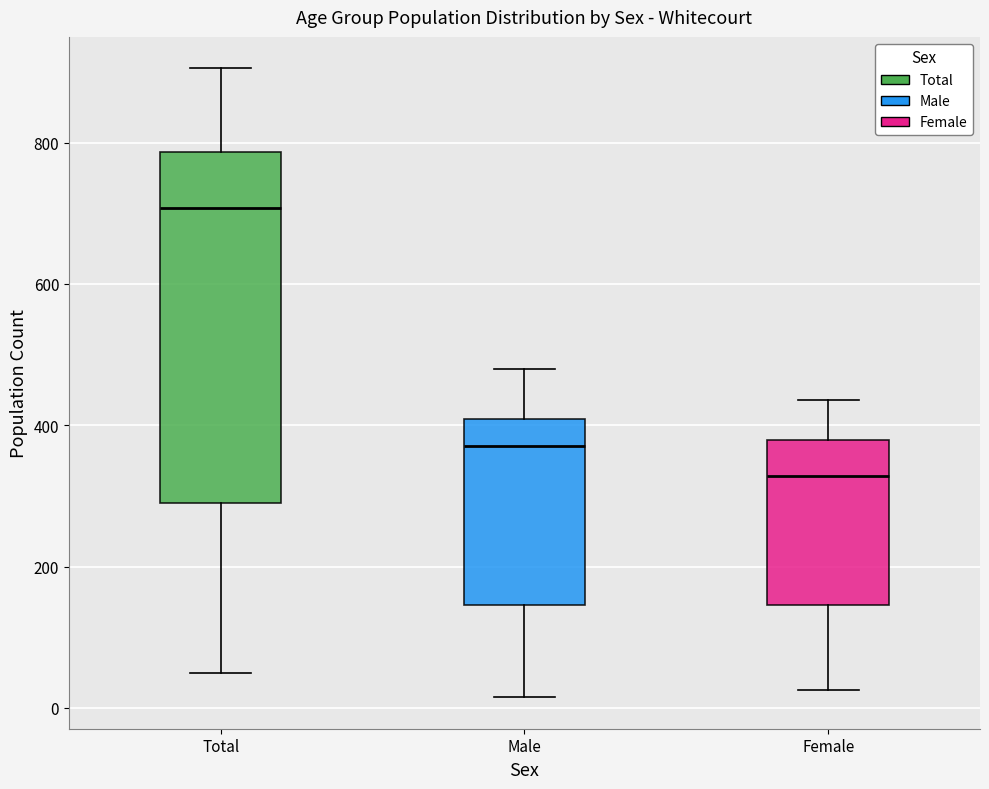

Reading left to right, read every box against the y-axis: the position of its median line, the range the box covers, and the ends of its whiskers. The values are not printed on the chart, so give them approximately, as read against the axis.

Total: median 700, box 300 to 780, whiskers 60 to 900
Male: median 380, box 140 to 400, whiskers 20 to 480
Female: median 320, box 140 to 380, whiskers 20 to 440